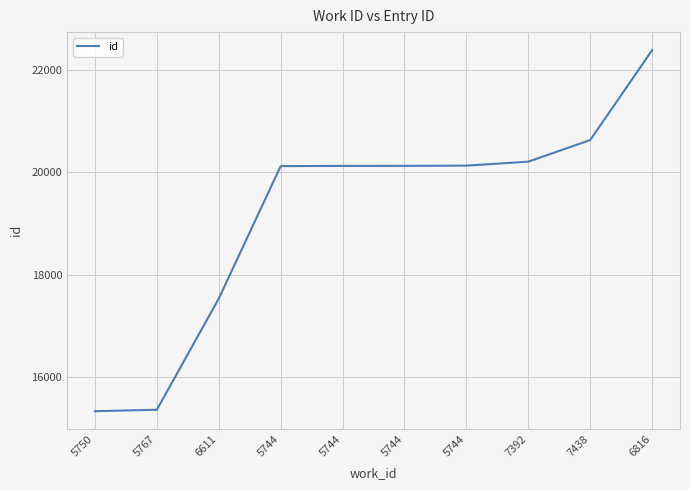

Count the number of categories in the chart.

10